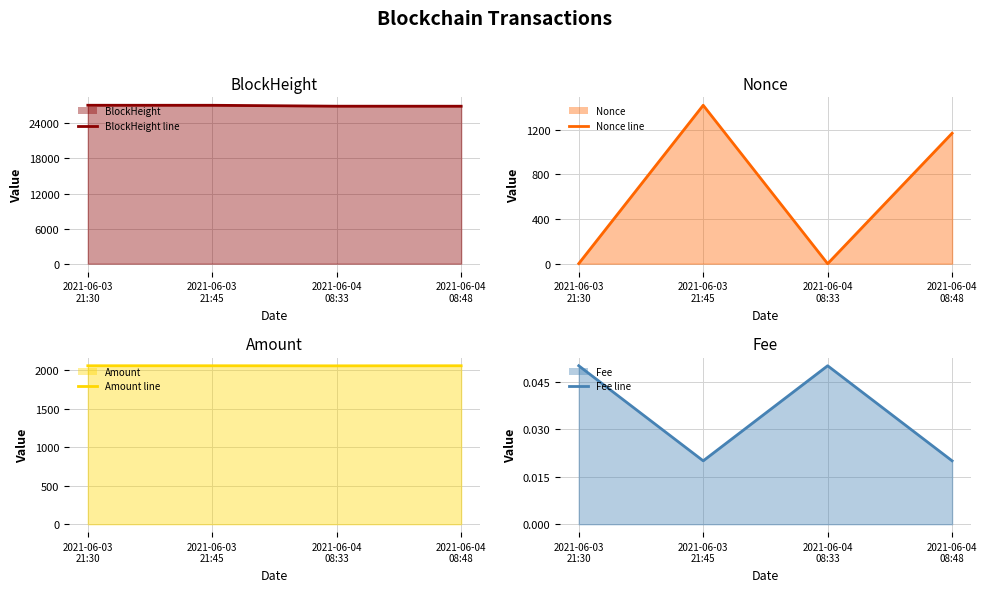

True or false: Amount line and BlockHeight line intersect in this chart.

False